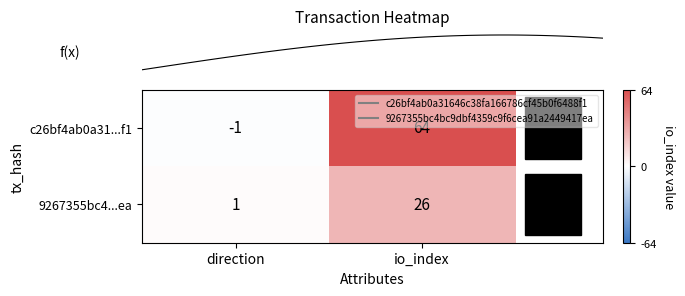

At how many categories does at least one series exceed 46?

1